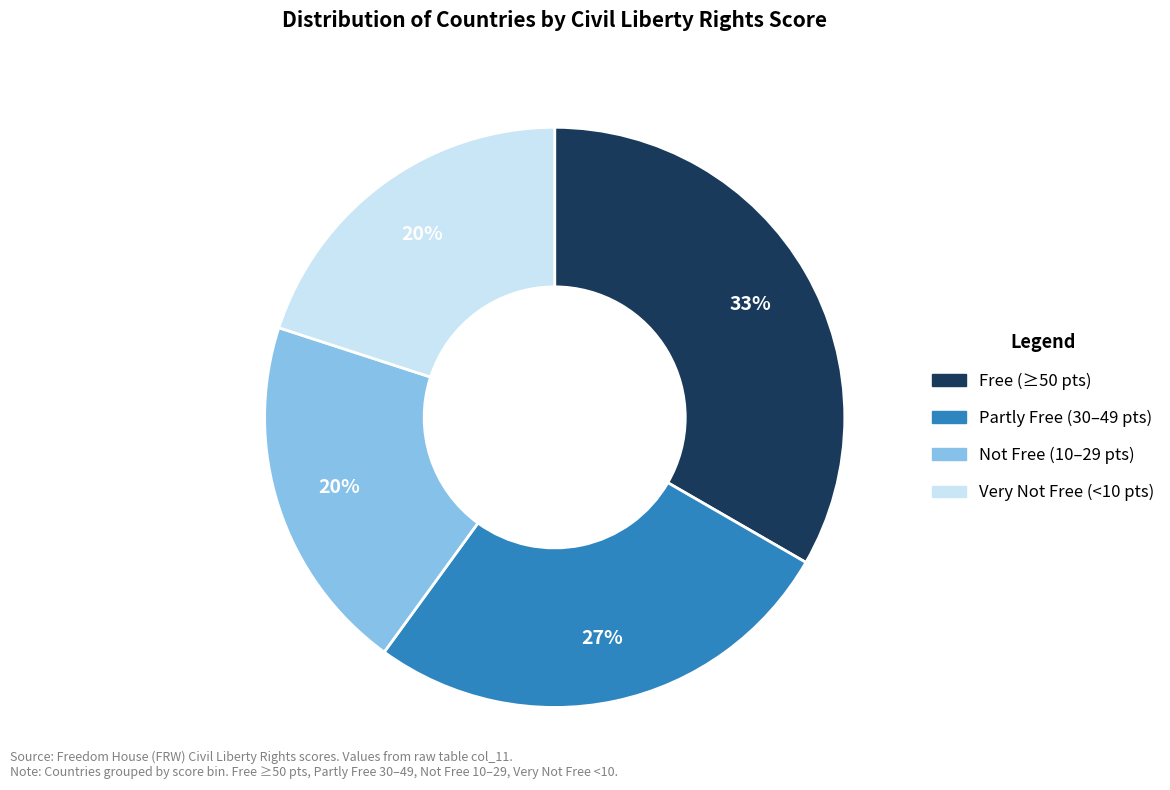

To the nearest percent, what is the difference between the largest and smallest slice percentages?

13%